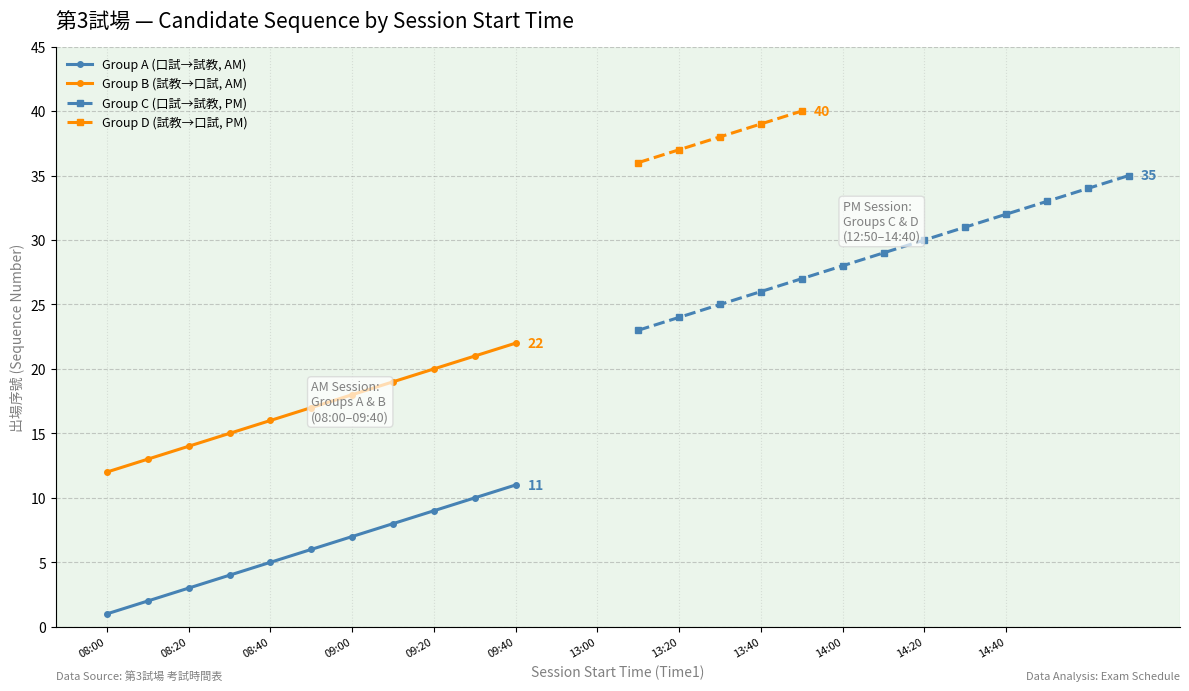

At which label does Group A (口試→試教, AM) reach its minimum?

08:00